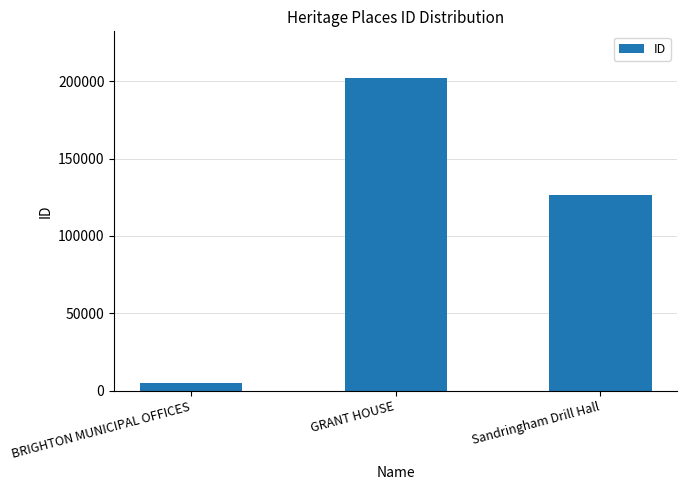

The chart shows a value of 126208 at Sandringham Drill Hall. True or false?

True